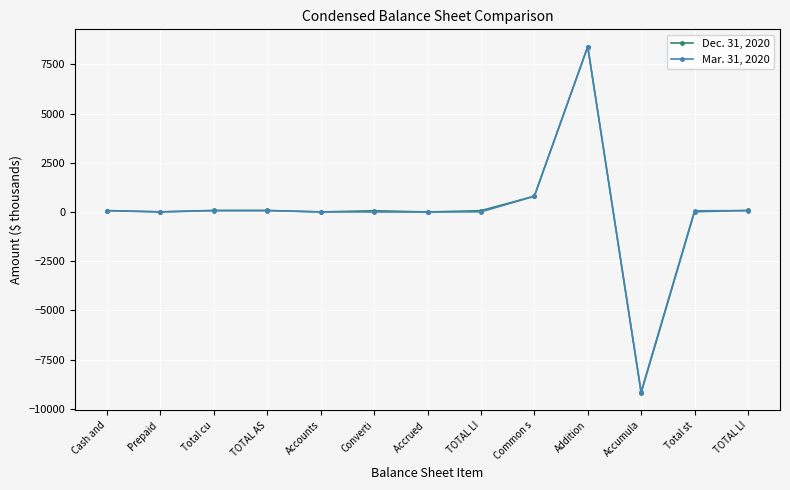

What value does the Dec. 31, 2020 series have at Cash and?

72